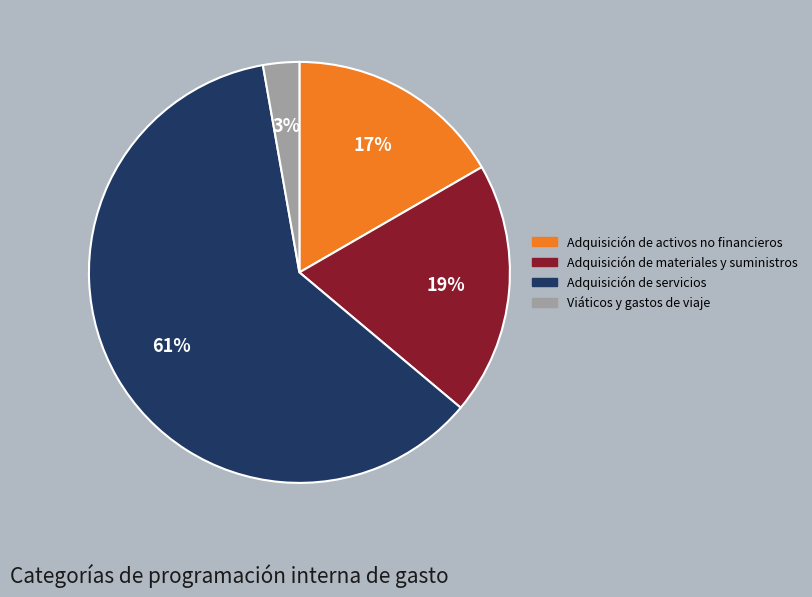

Is the sum of Adquisición de activos no financieros and Viáticos y gastos de viaje greater than half?

No